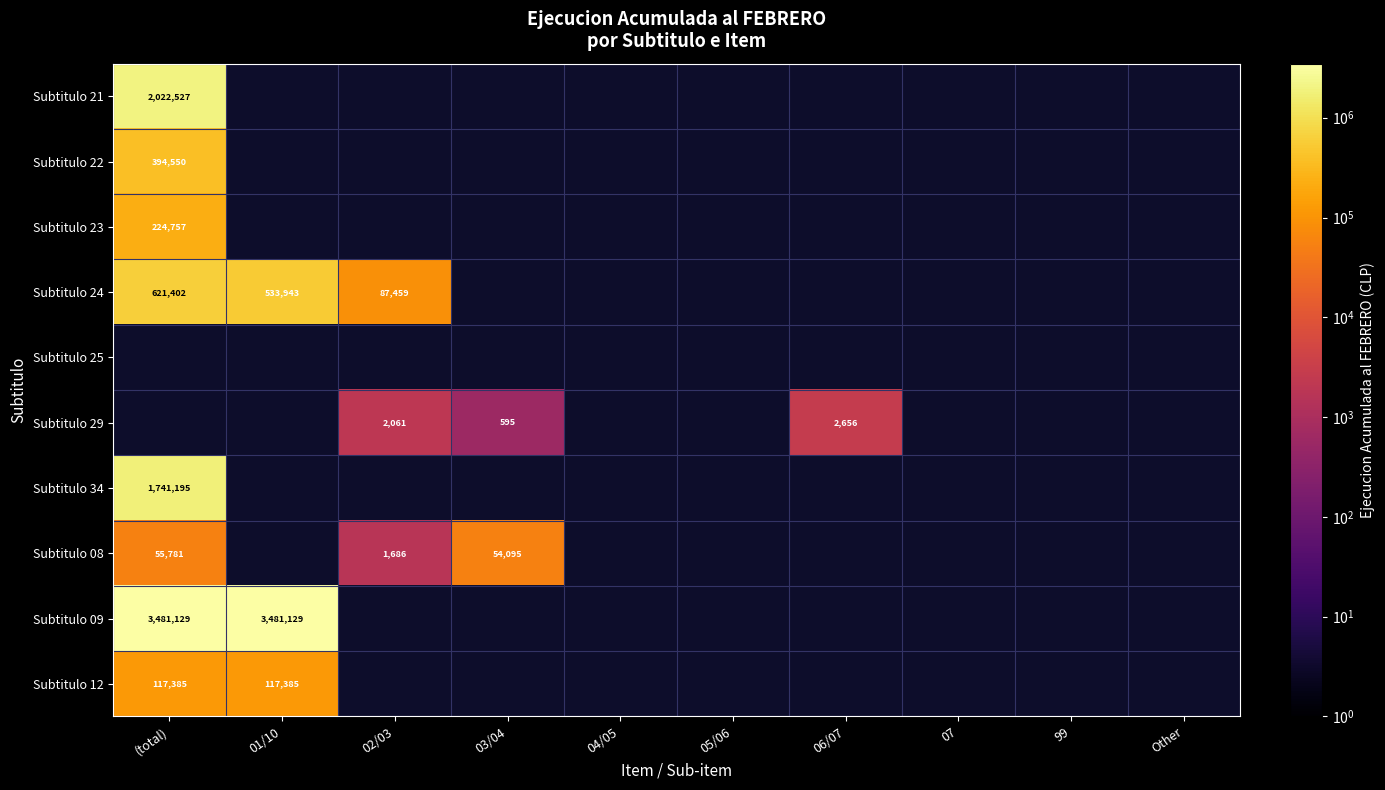

At which category does the chart reach its peak across all series?

(total)